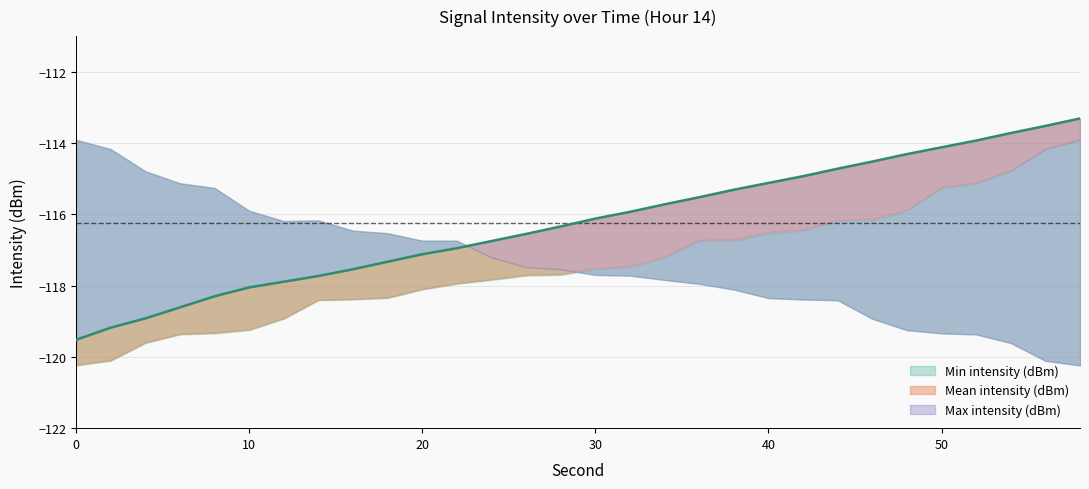

Rank the series by their maximum value, from lowest to highest.

Min intensity (dBm), Max intensity (dBm), Mean intensity (dBm)